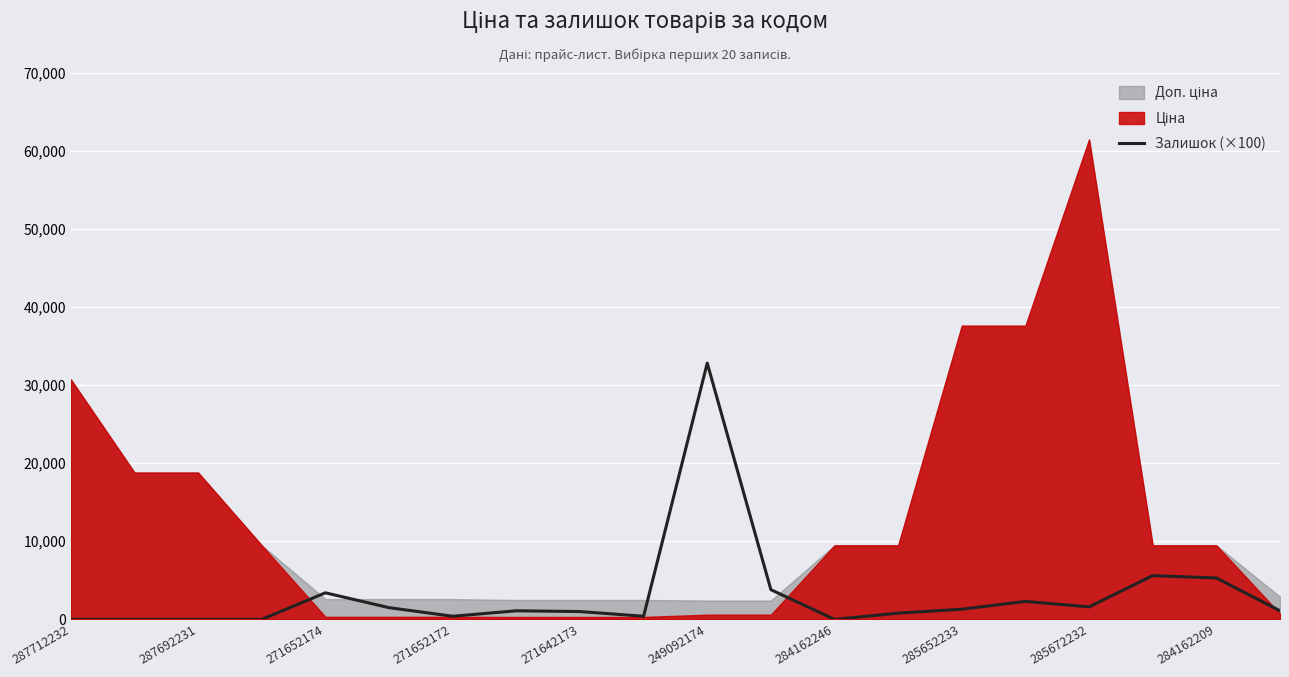

What is the highest value of the Залишок (×100) series?

32800.0